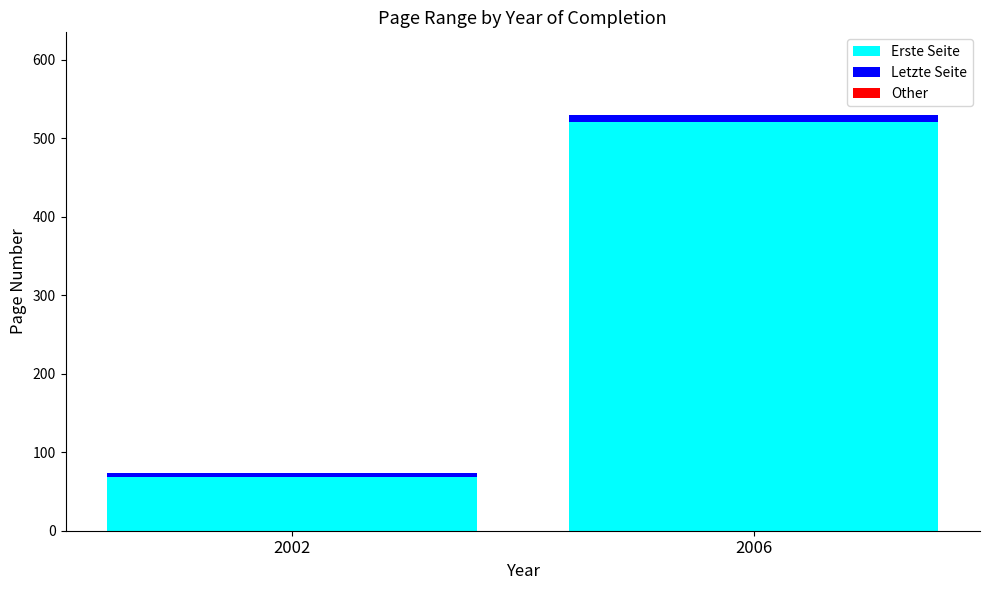

At which category is the sum across all series the highest?

2006